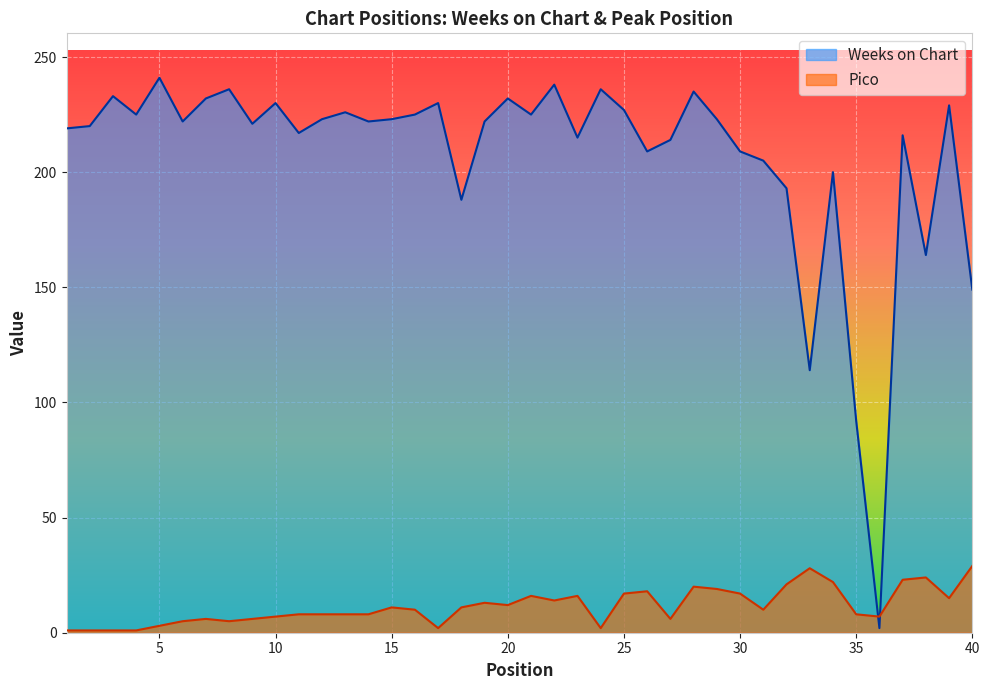

The value of Weeks on Chart at 18 is 96. True or false?

False